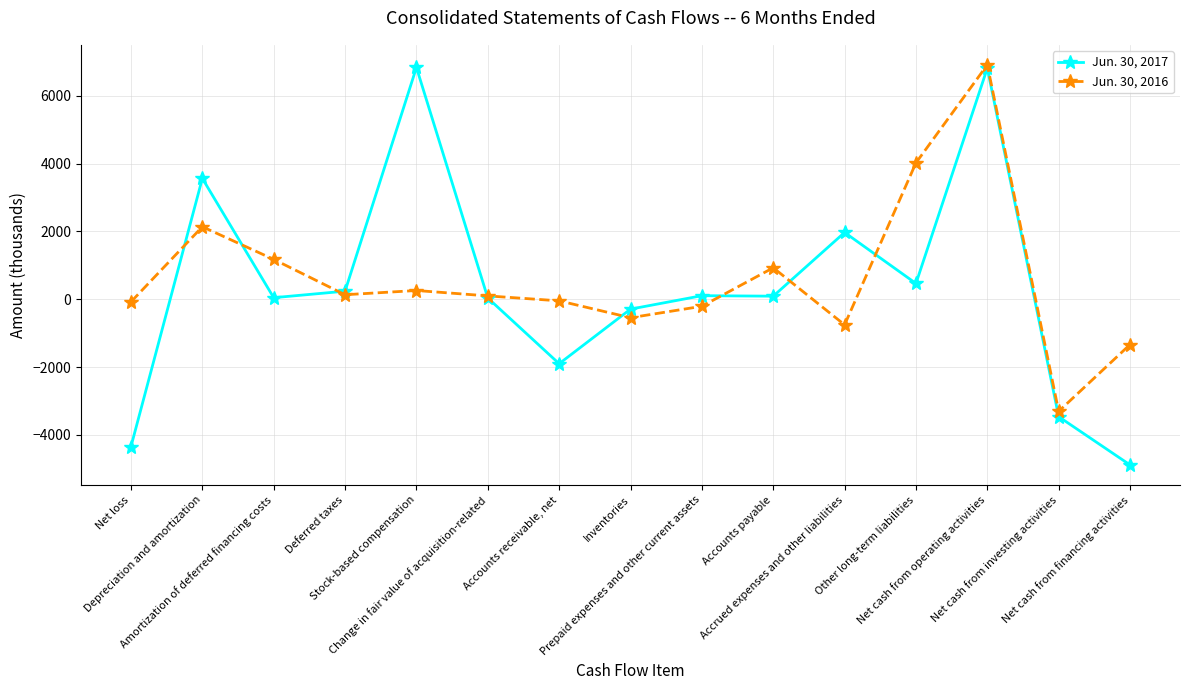

Is the value of Jun. 30, 2016 at Accounts receivable, net greater than the value of Jun. 30, 2017 at Other long-term liabilities?

No